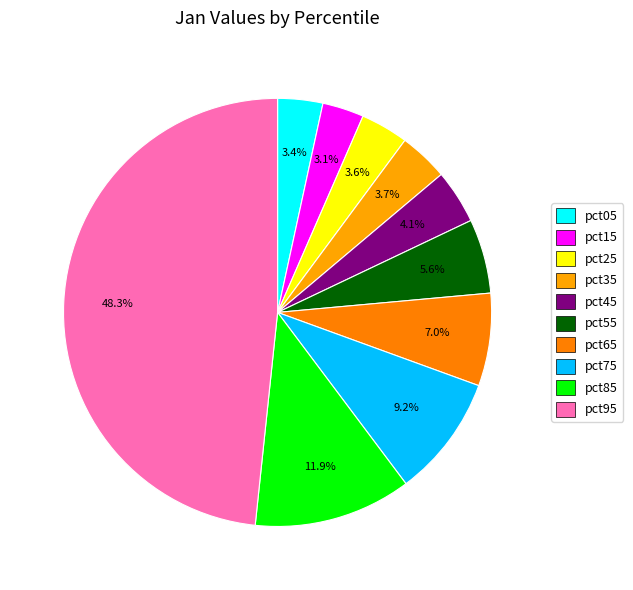

Which category has the smallest portion of the pie?

pct15